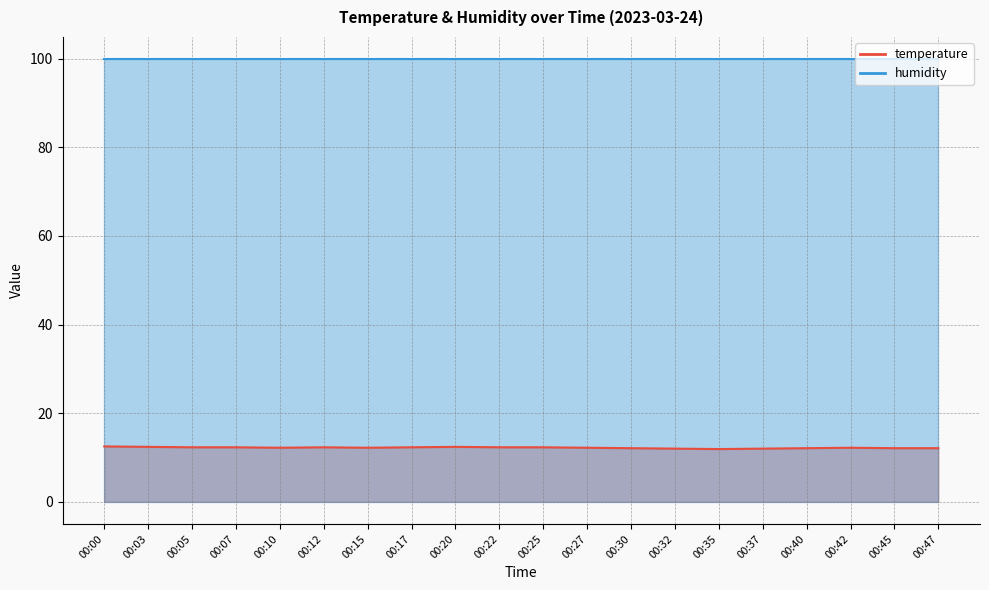

Is it true that the value at 00:12 is 12.3?

True